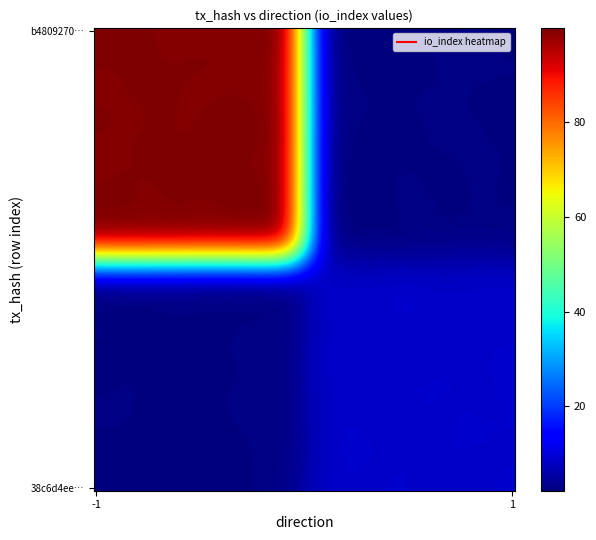

What is the greatest value displayed?

97.0